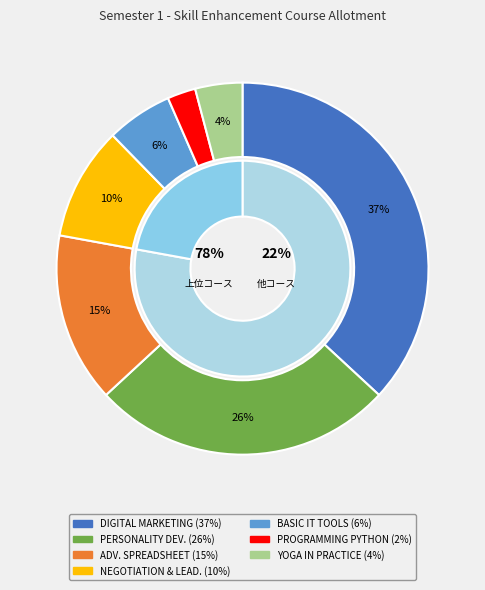

What percentage is the DIGITAL MARKETING slice, to the nearest percent?

37%